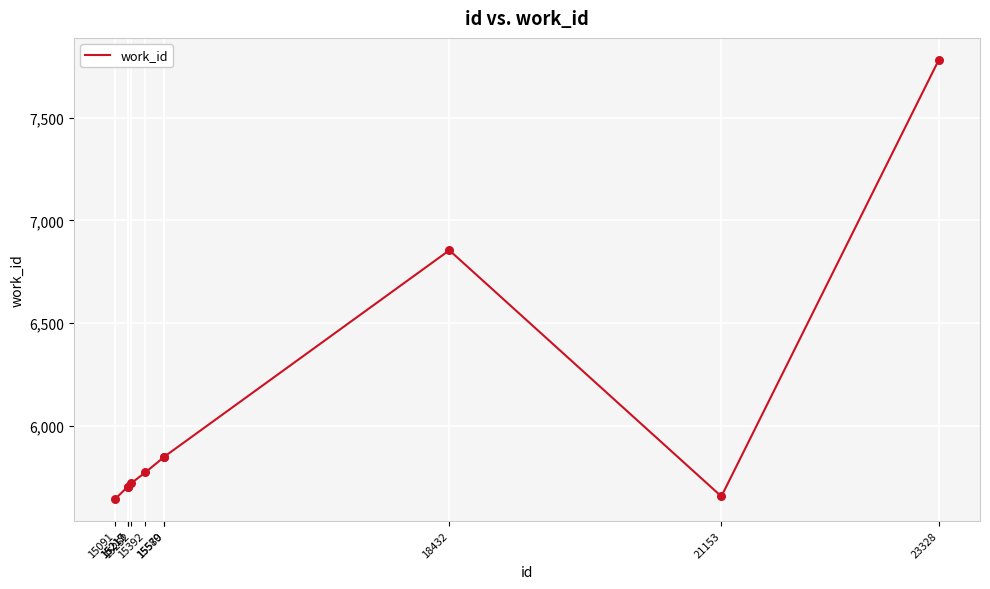

What is the ratio of the value at 15217 to the value at 18432?

0.8